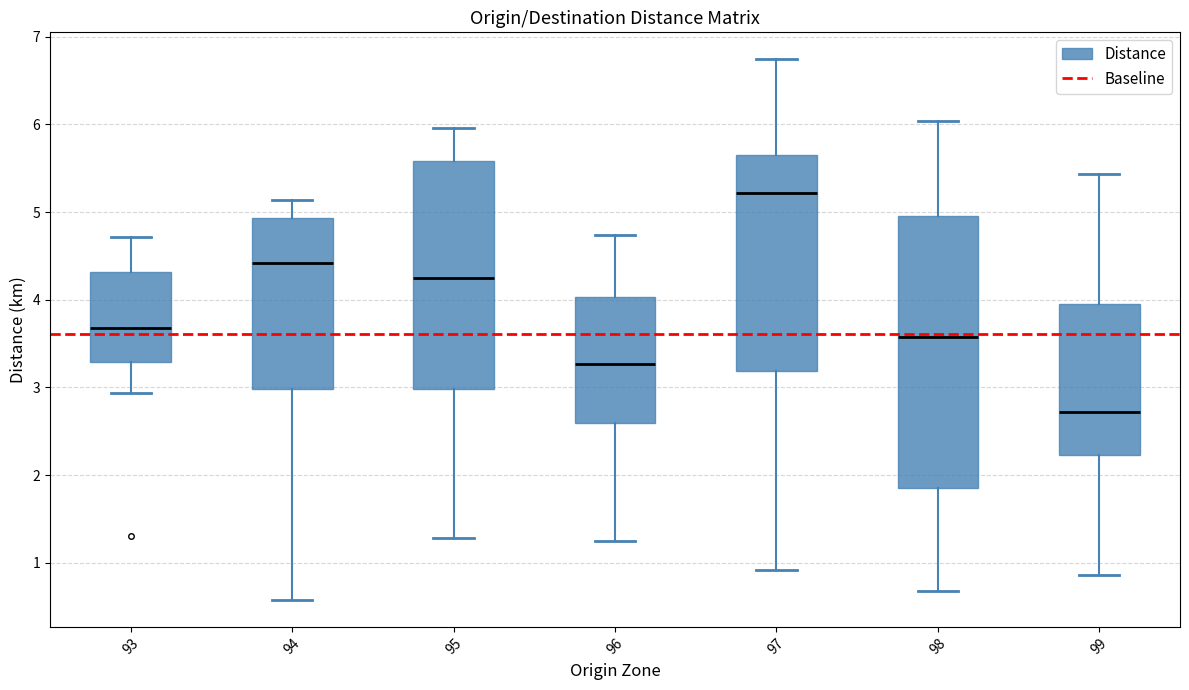

Reading left to right, read every box against the y-axis: the position of its median line, the range the box covers, and the ends of its whiskers. The values are not printed on the chart, so give them approximately, as read against the axis.

93: median 3.7, box 3.3 to 4.3, whiskers 2.9 to 4.7
94: median 4.4, box 3.0 to 4.9, whiskers 0.6 to 5.1
95: median 4.2, box 3.0 to 5.6, whiskers 1.3 to 6.0
96: median 3.3, box 2.6 to 4.0, whiskers 1.3 to 4.7
97: median 5.2, box 3.2 to 5.7, whiskers 0.9 to 6.7
98: median 3.6, box 1.8 to 5.0, whiskers 0.7 to 6.0
99: median 2.7, box 2.2 to 3.9, whiskers 0.9 to 5.4